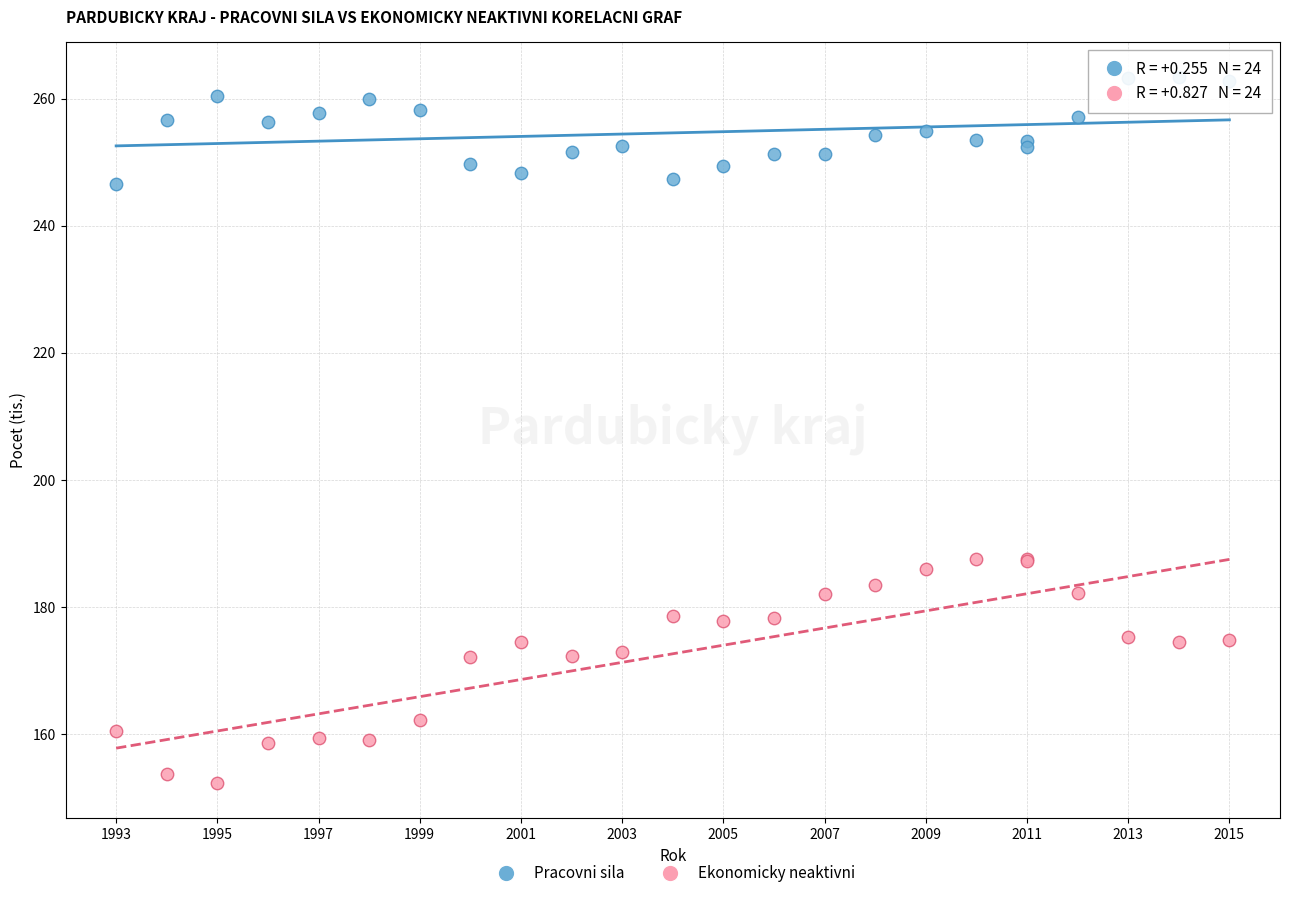

Which series contains the highest Y value?

Pracovni sila